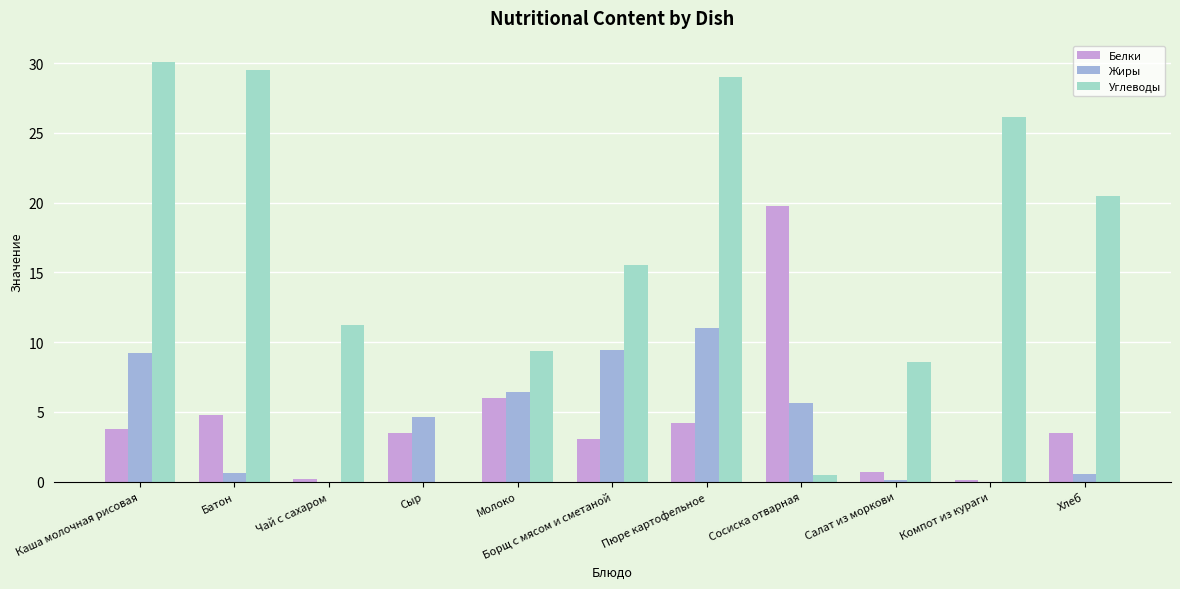

At which category is the sum across all series the highest?

Пюре картофельное